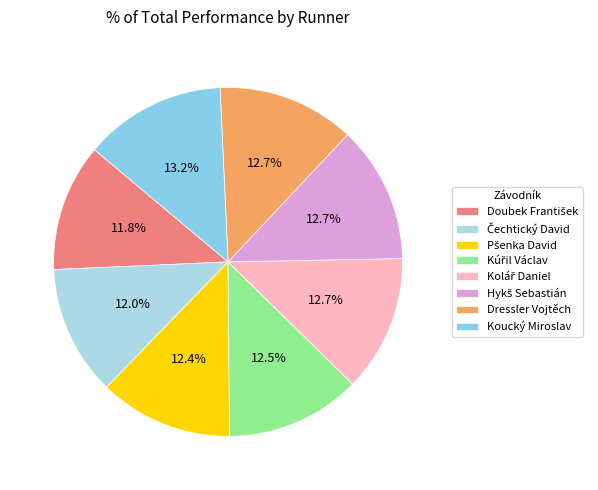

How many segments does this pie chart have?

8